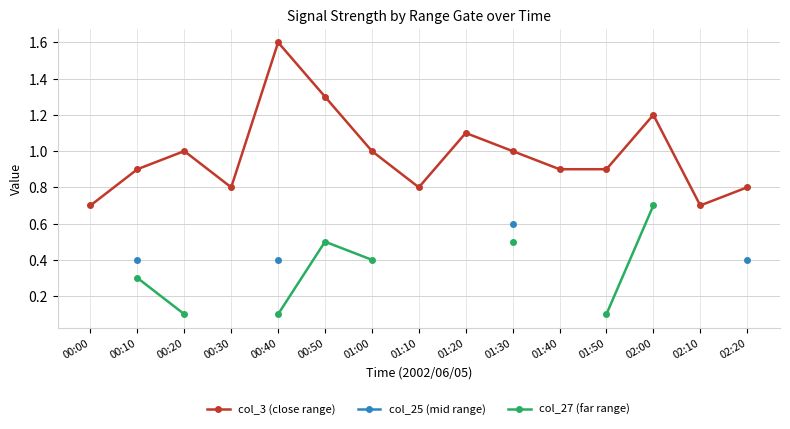

True or false: col_3 (close range) and col_25 (mid range) cross at least once.

False